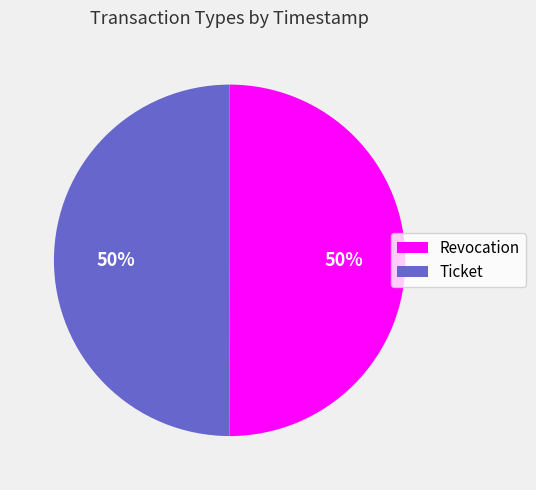

To the nearest percent, what percentage of the pie is Revocation?

50%